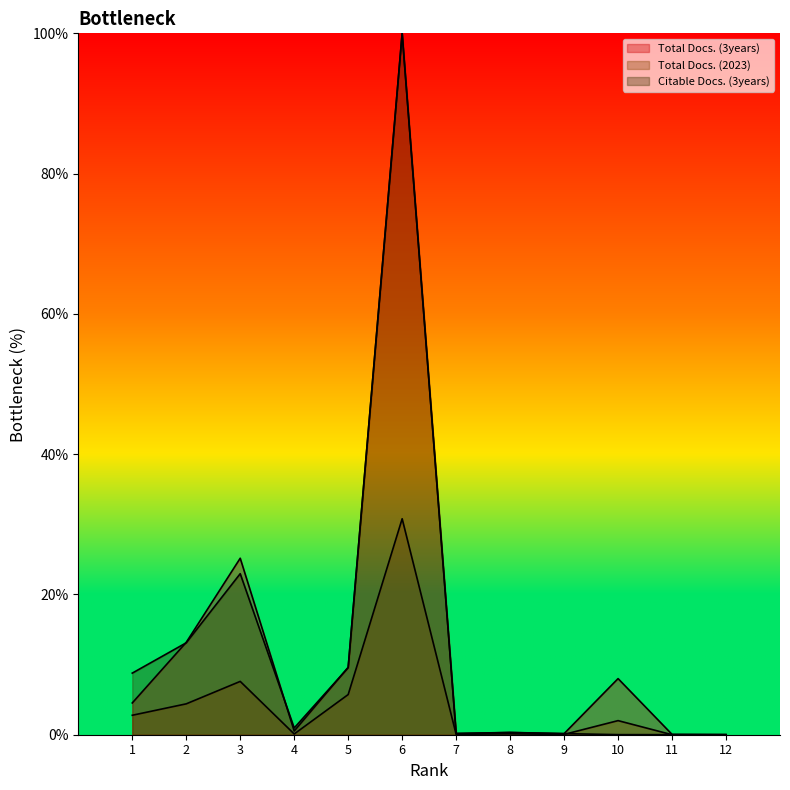

True or false: Total Docs. (2023) and Citable Docs. (3years) intersect in this chart.

True